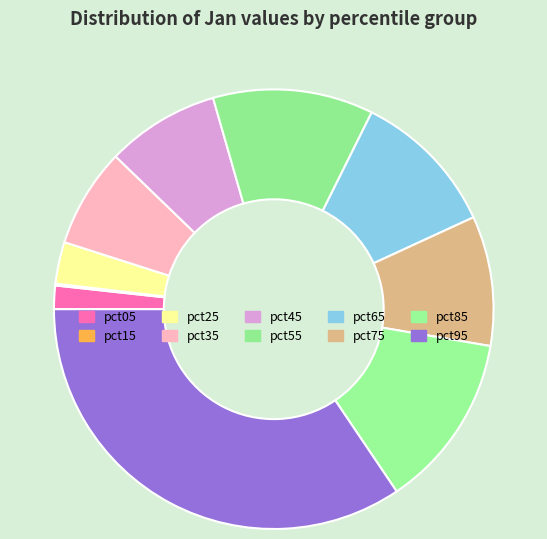

Which category has the biggest portion of the pie?

pct95